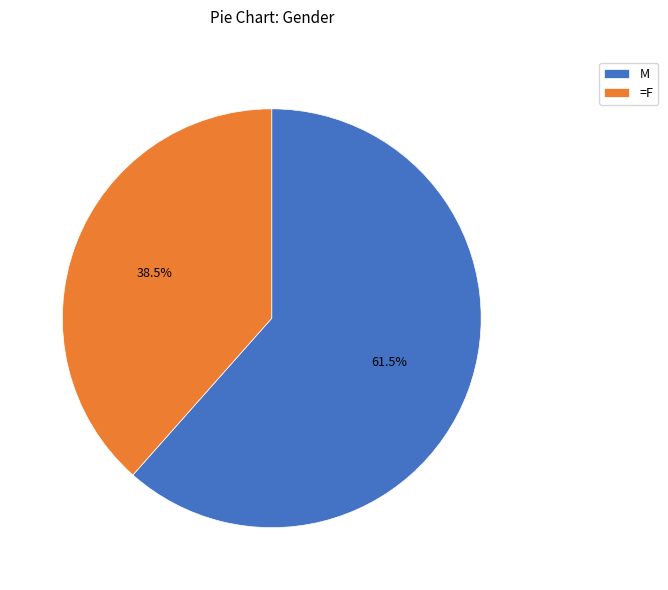

Is there any slice that represents more than half of the pie?

Yes